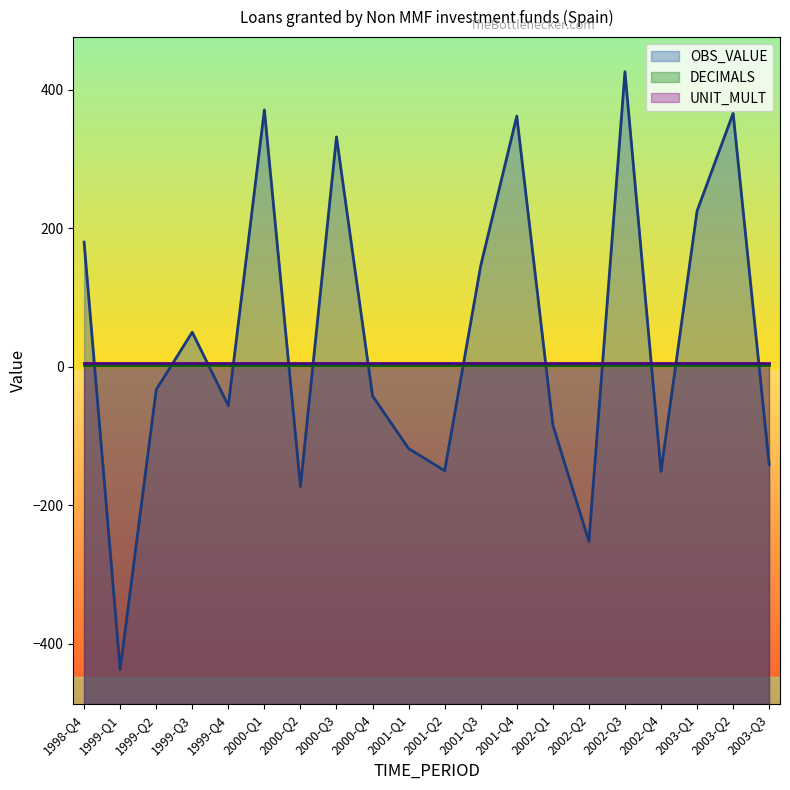

Is it true that DECIMALS equals 1 at 2000-Q3?

False